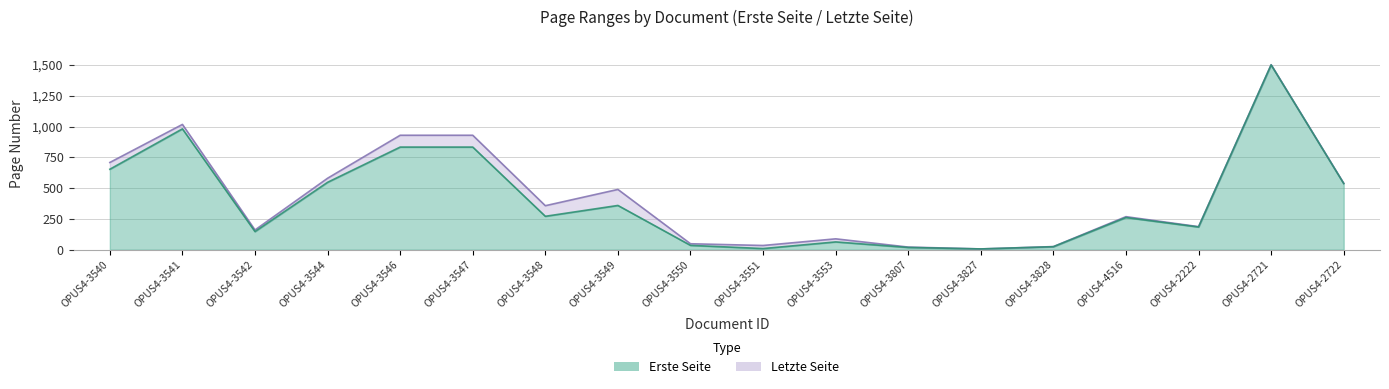

List the series in order of their peak value, lowest first.

Erste Seite, Letzte Seite